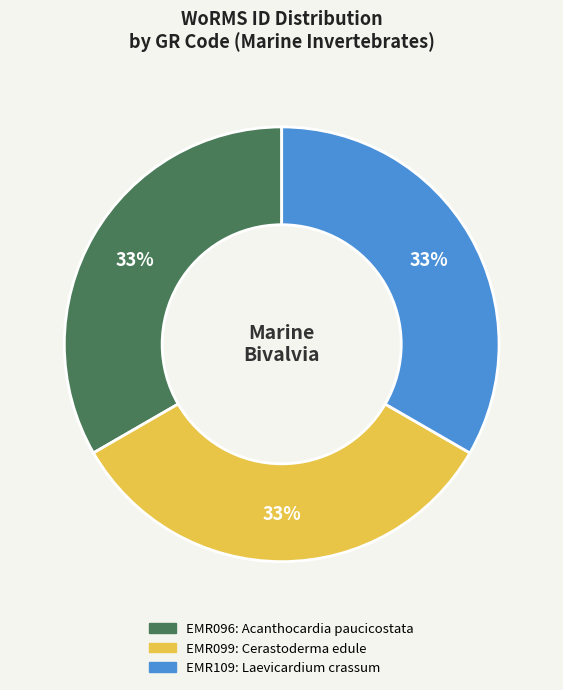

To the nearest percent, what percentage of the pie is EMR099?

33%